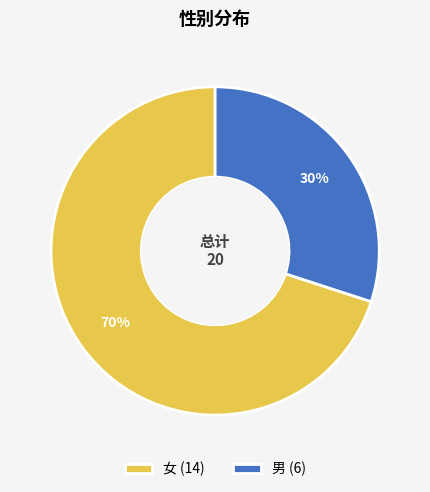

To the nearest percent, what is the difference between the 女 and 男 slice percentages?

40%